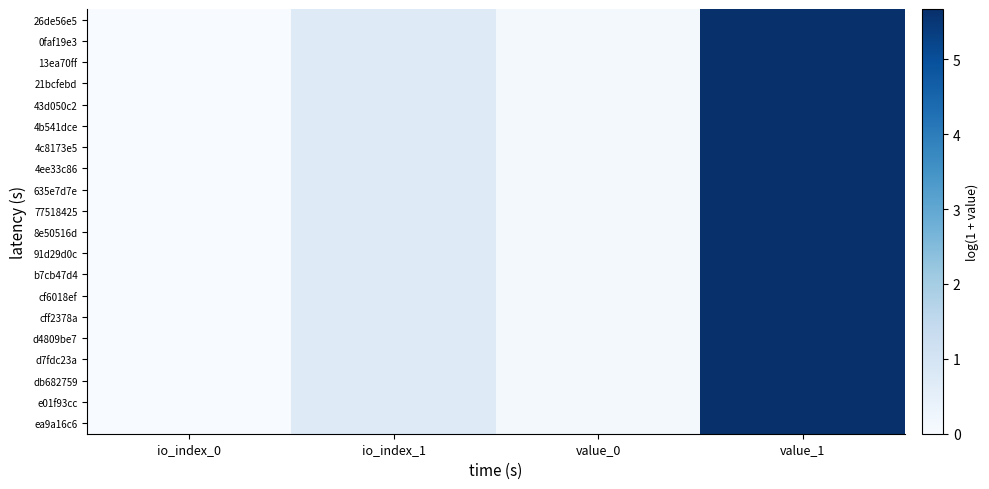

At which category is the sum across all series the highest?

value_1